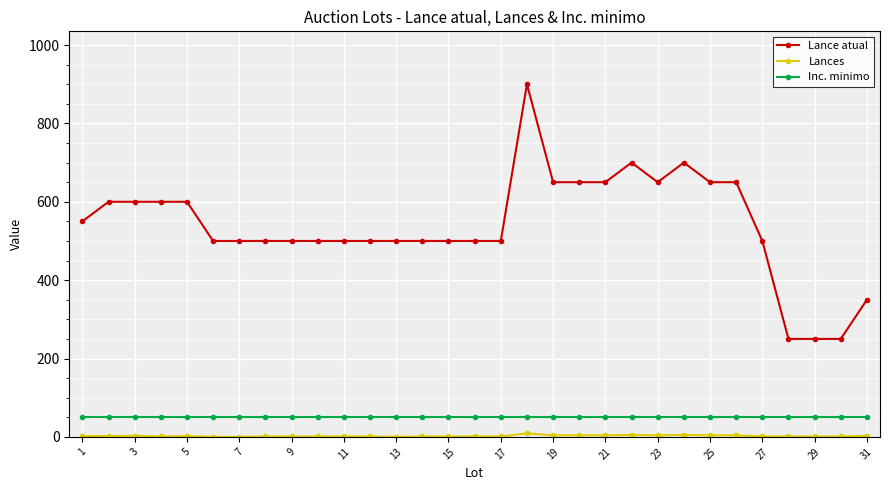

What is the difference between the maximum and minimum values in the Lance atual series?

650